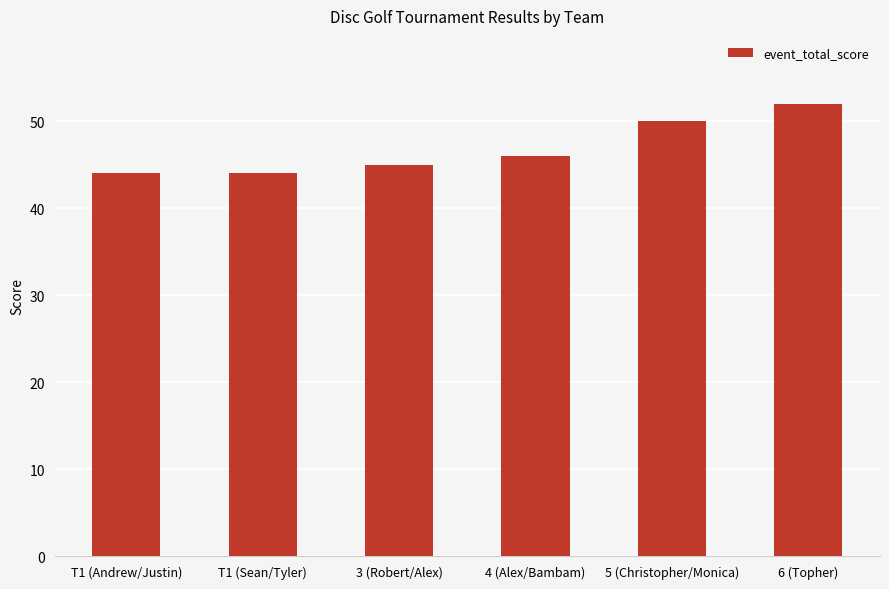

How many bars are there in total?

6